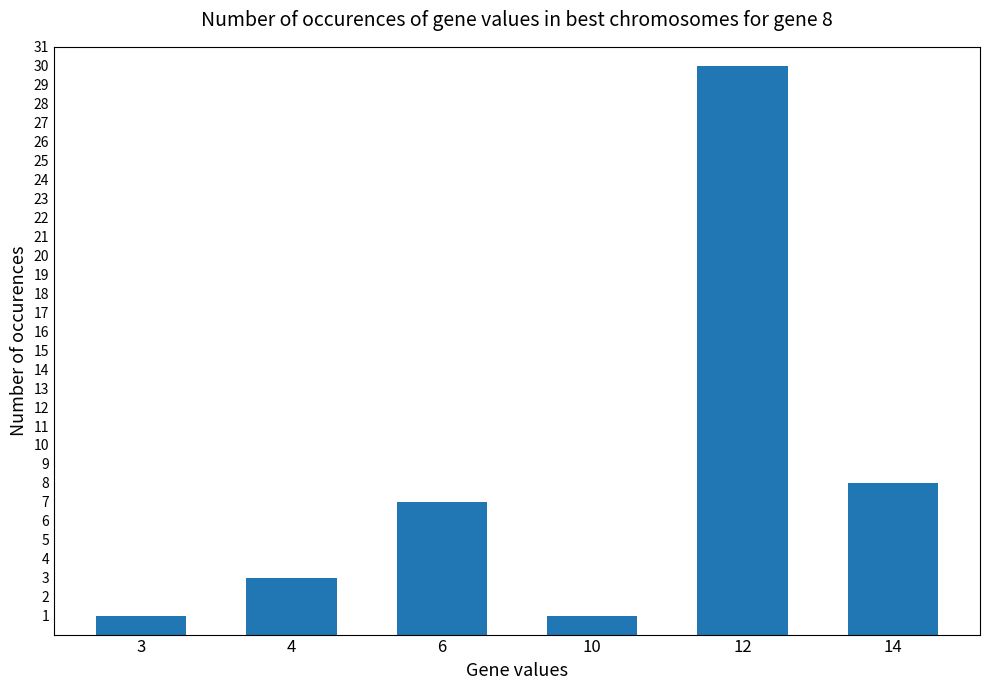

Which category has the highest value across all series?

12